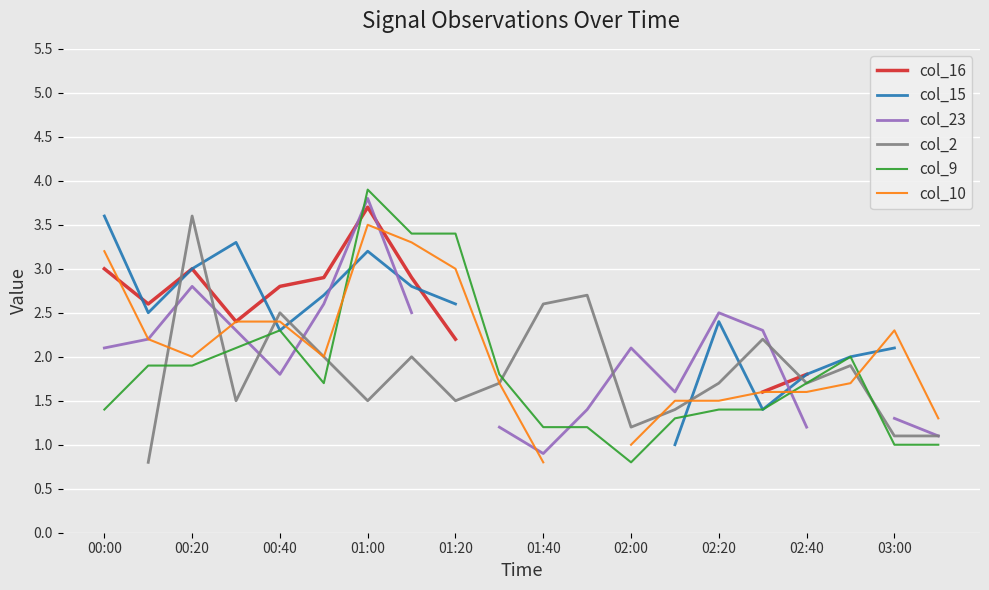

What is the maximum value for col_9?

3.9